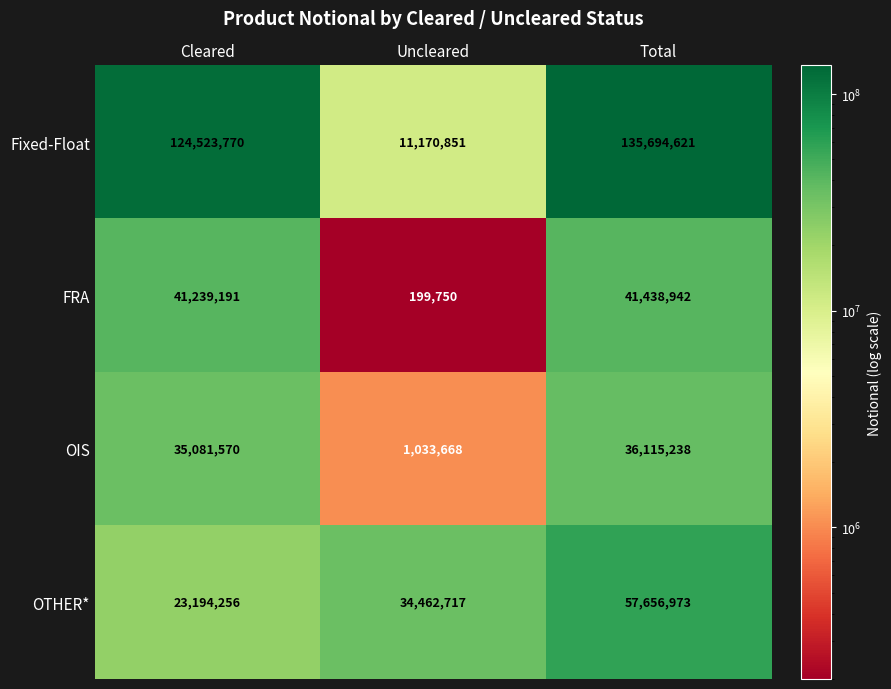

What is the difference between the maximum and minimum values in the OTHER* series?

34462717